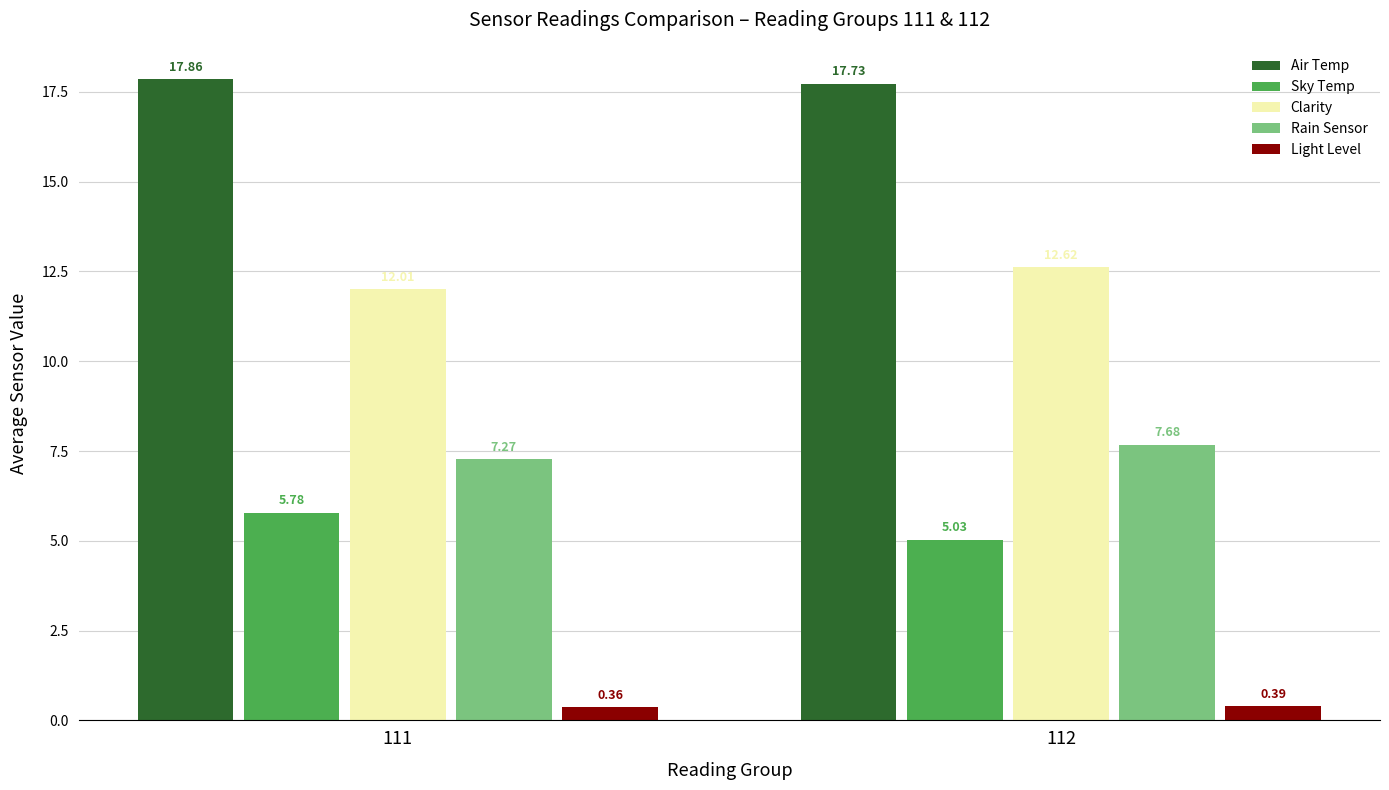

Which series has the largest range (max minus min)?

Sky Temp